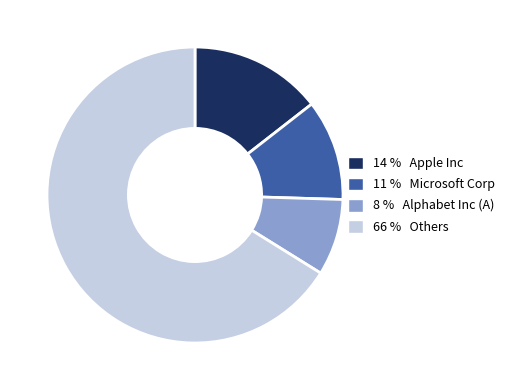

What is the smallest slice in the pie chart?

8 % Alphabet Inc (A)